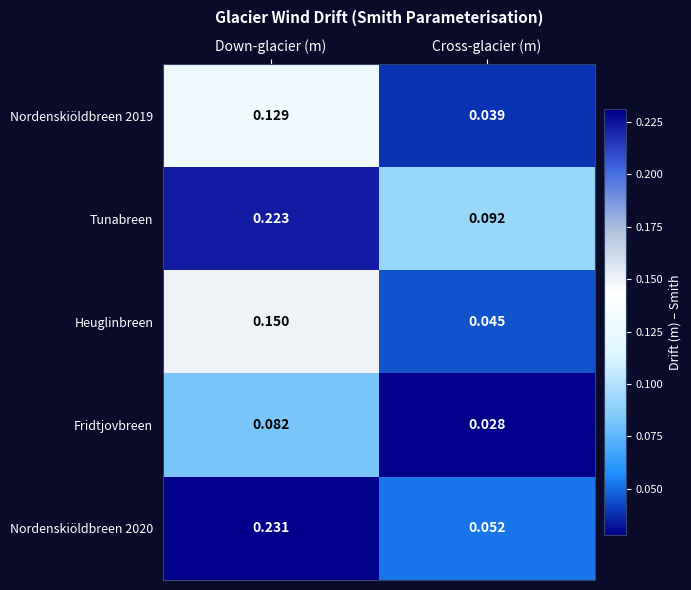

Which category has the highest value in the Fridtjovbreen series?

Down-glacier (m)